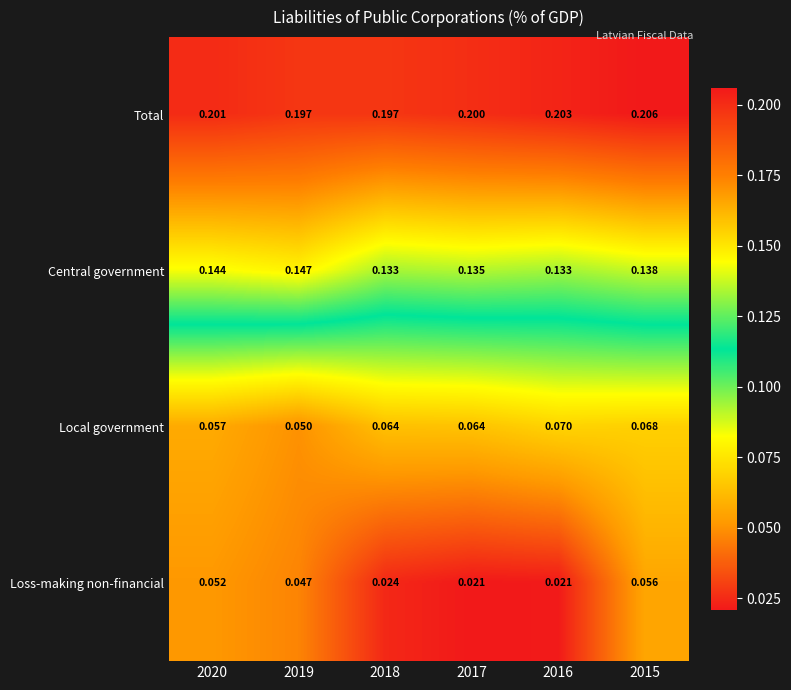

List the series in order of their overall mean, lowest first.

Loss-making non-financial, Local government, Central government, Total